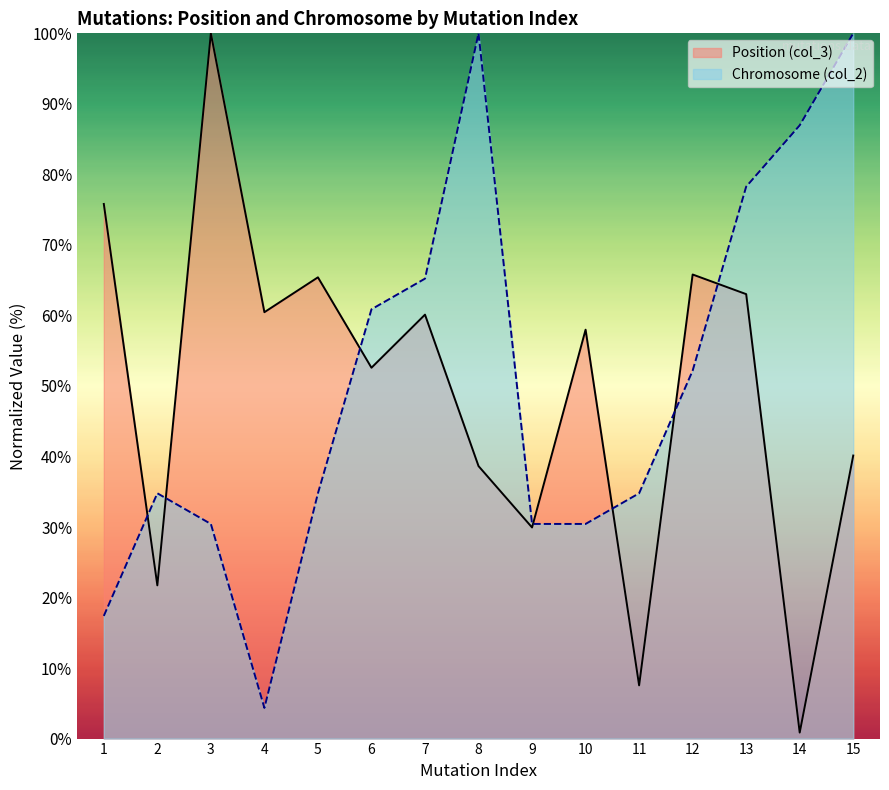

Which has a higher value, 3 or 2?

3